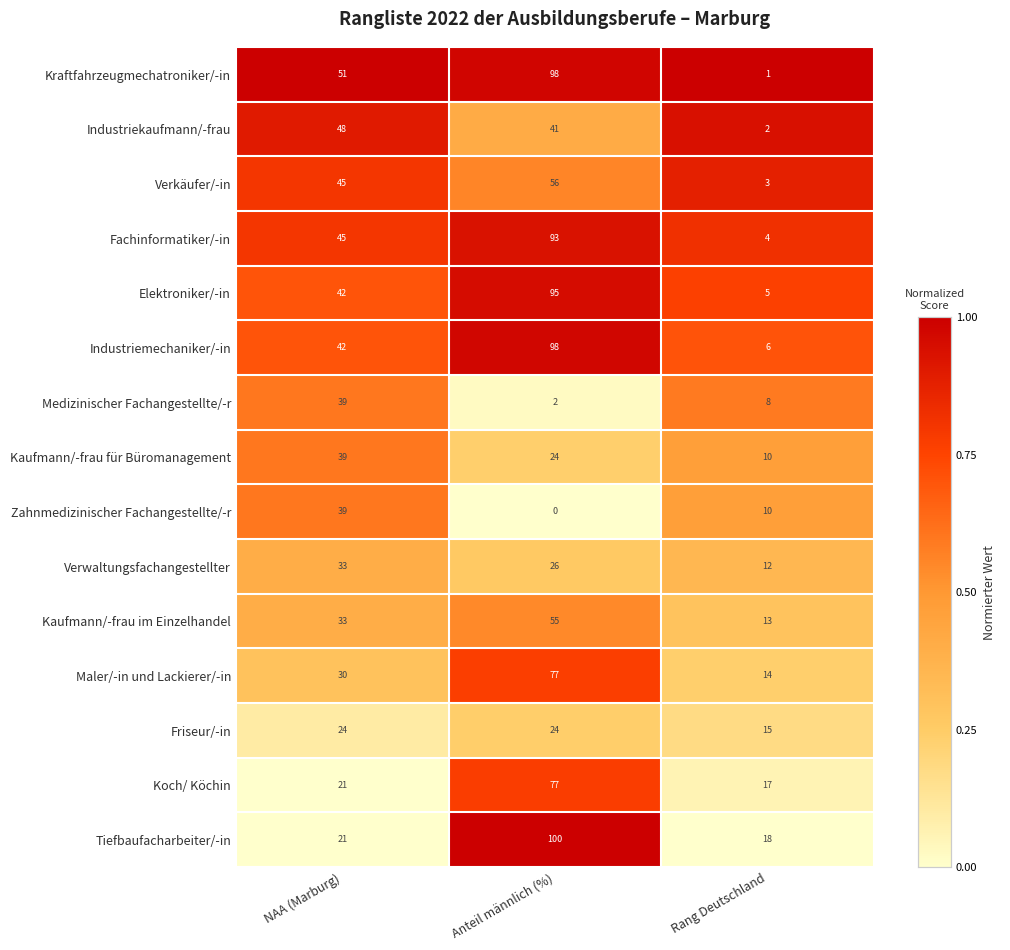

The value of Verkäufer/-in at NAA (Marburg) is 45. True or false?

True